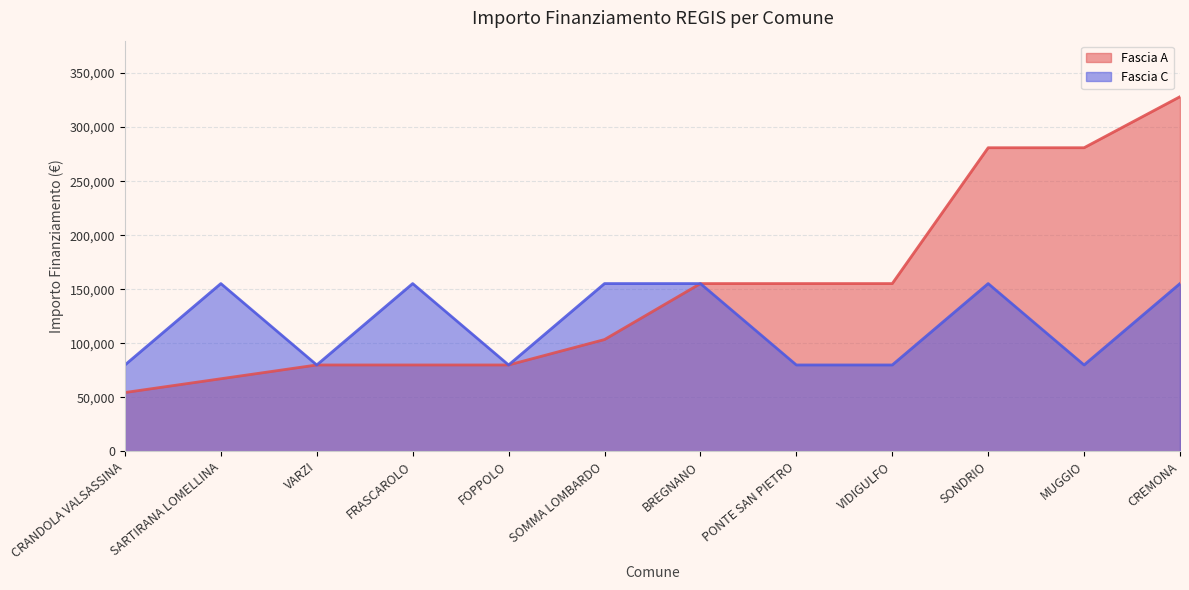

What is the lowest value of the Fascia C series?

79922